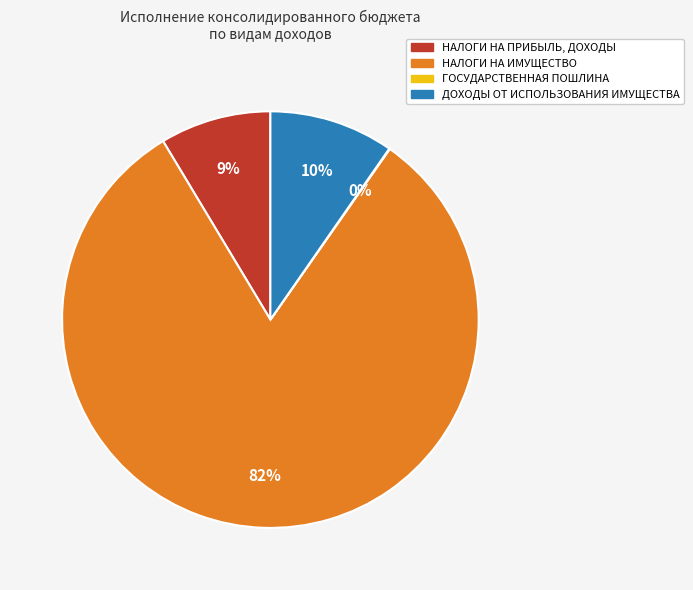

To the nearest percent, what is the combined percentage of НАЛОГИ НА ИМУЩЕСТВО and НАЛОГИ НА ПРИБЫЛЬ, ДОХОДЫ?

90%